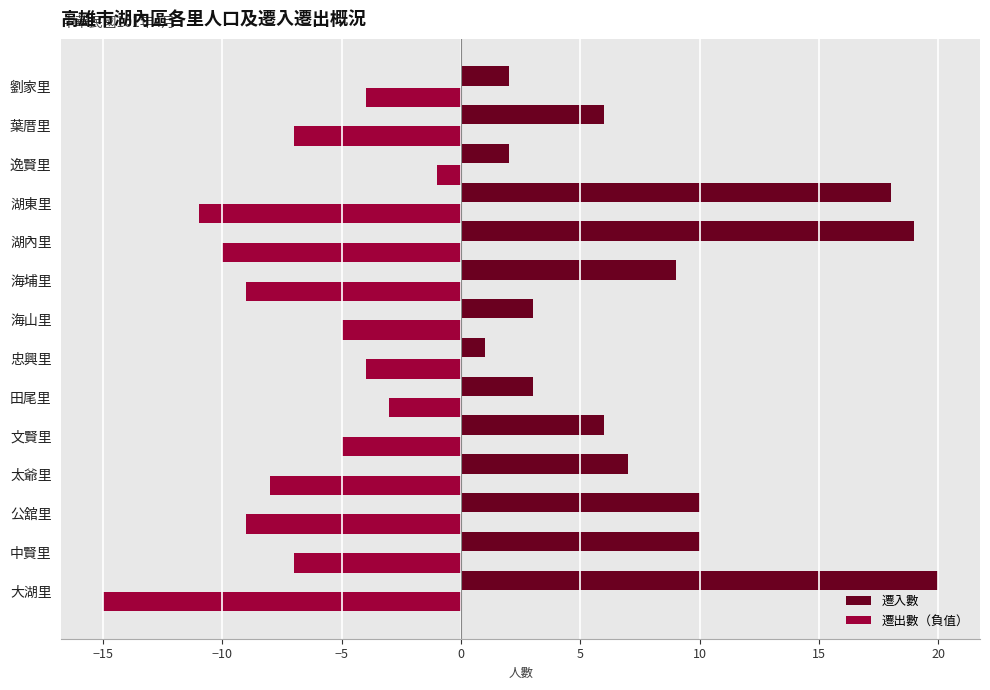

What value does the 遷入數 series have at 海埔里?

9